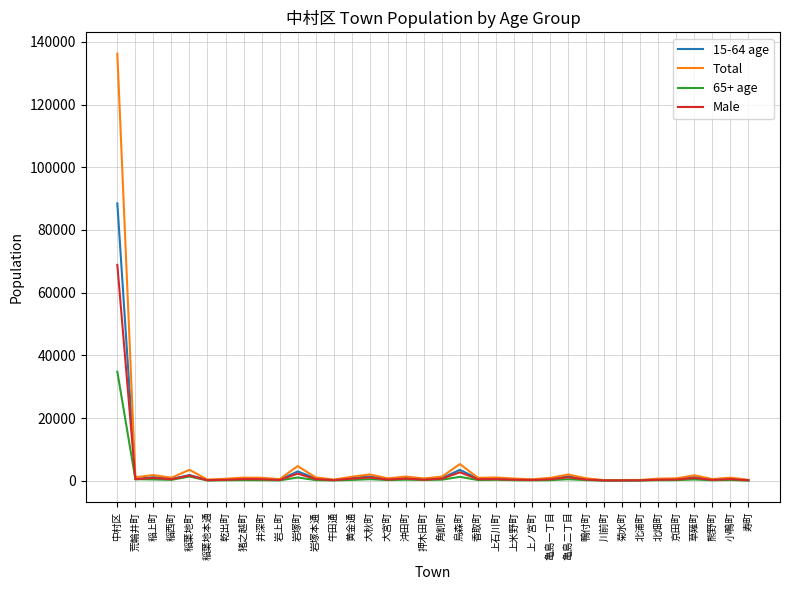

List the series in order of their peak value, highest first.

Total, 15-64 age, Male, 65+ age